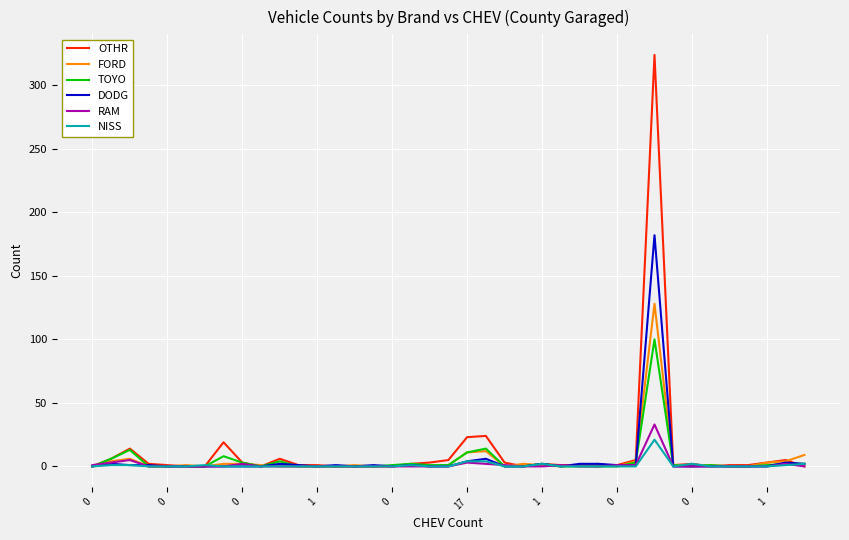

How many lines are shown in the chart?

6